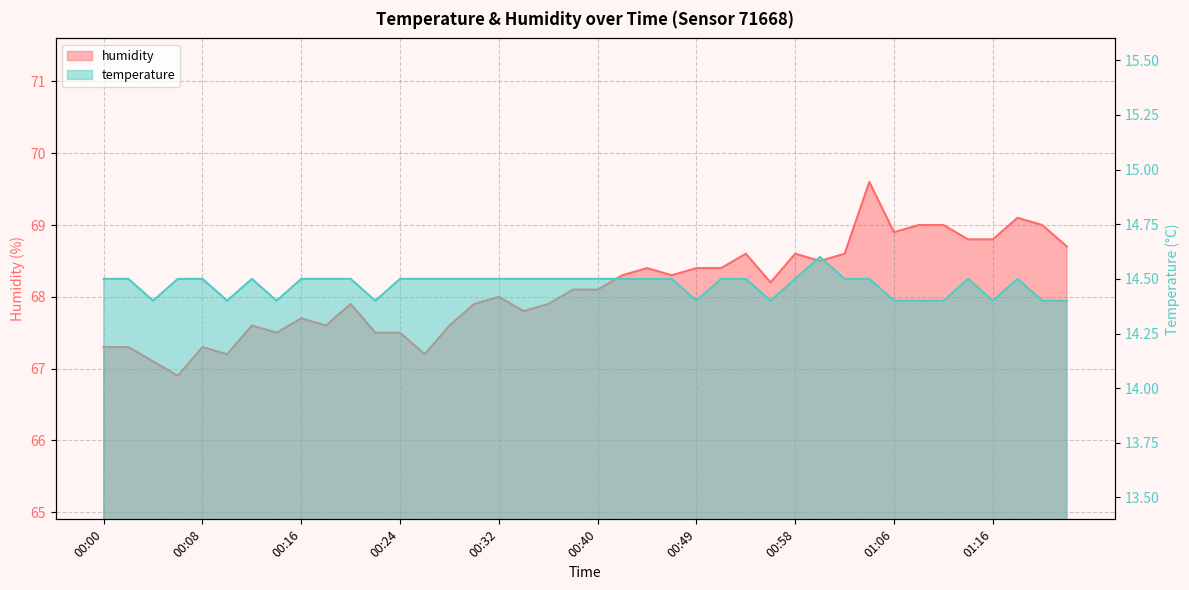

What is the highest value of the humidity series?

69.6